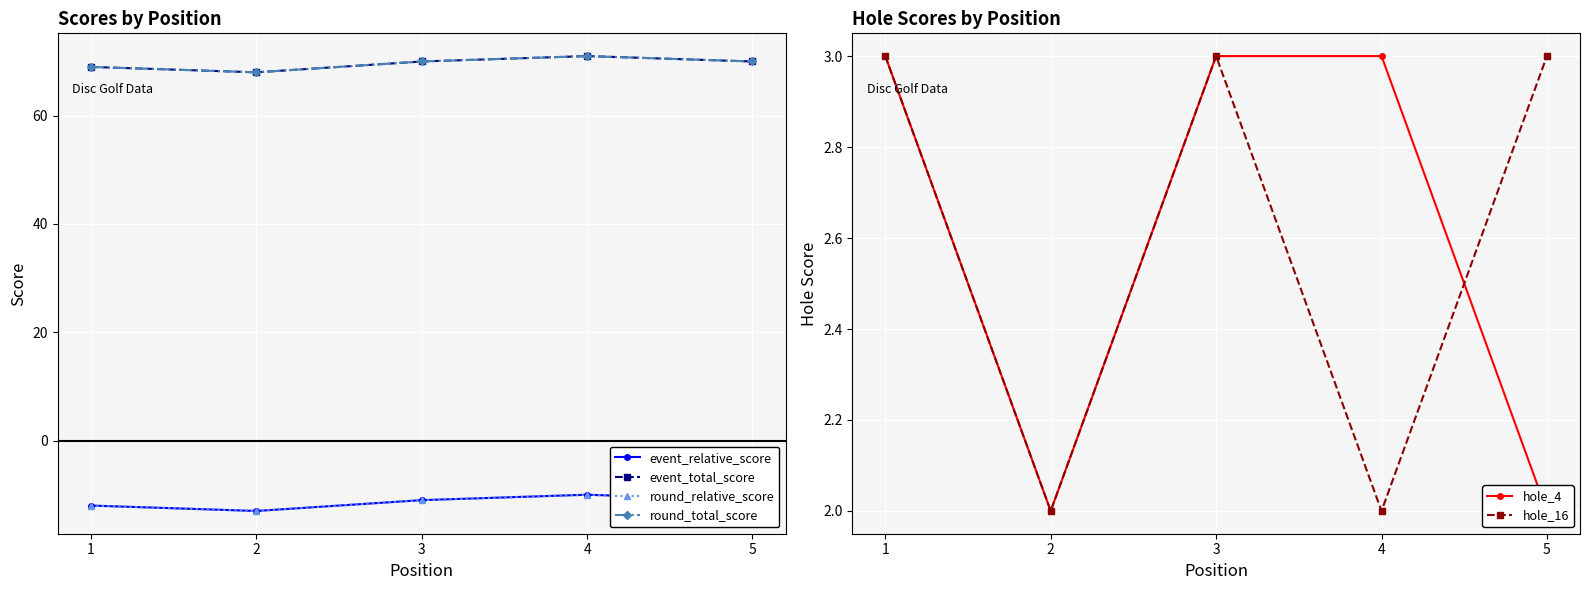

The event_total_score series shows 92 at 1. True or false?

False